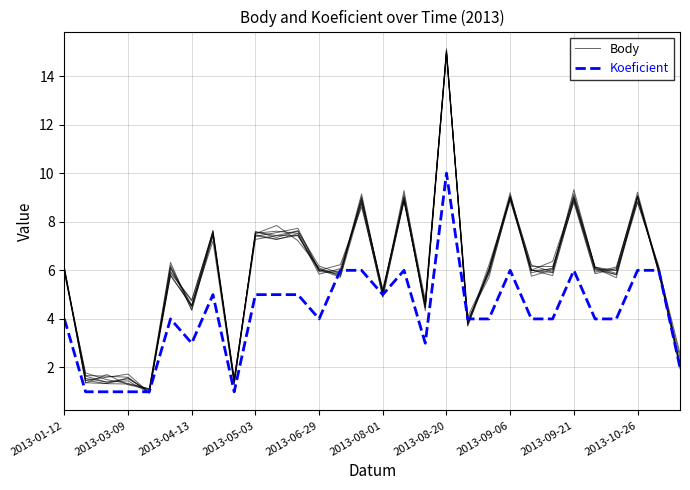

The value of Koeficient at 2013-04-13 is 1.6. True or false?

False